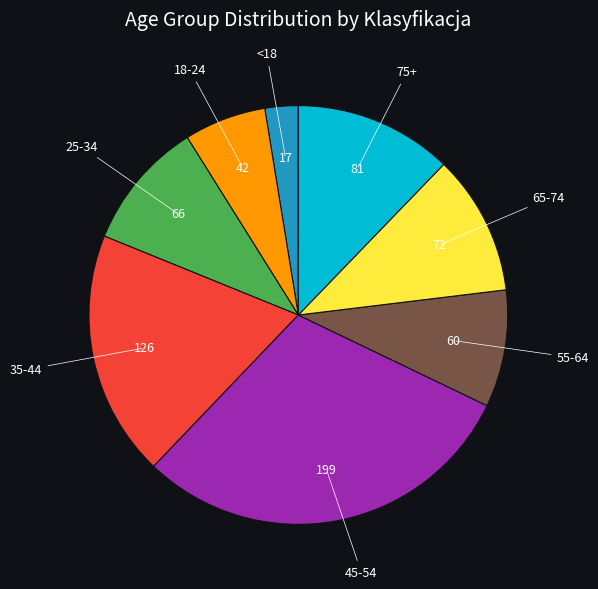

Does any single category account for the majority?

No